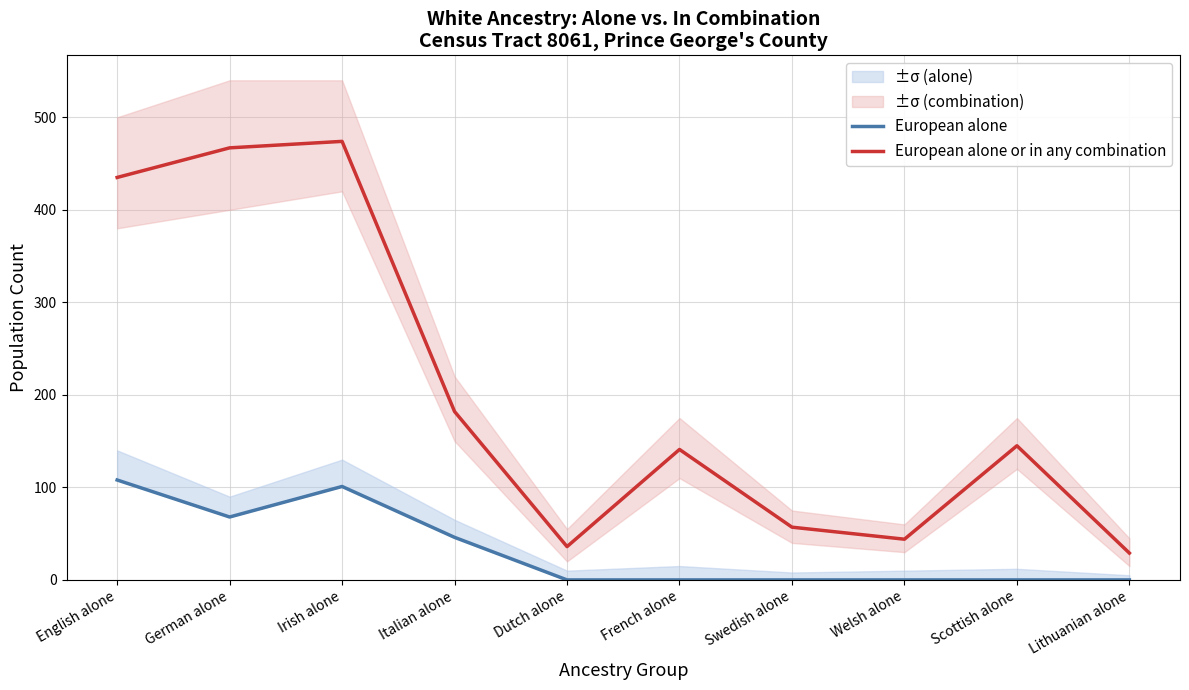

Count the European alone values in the range 0 to 68.

8